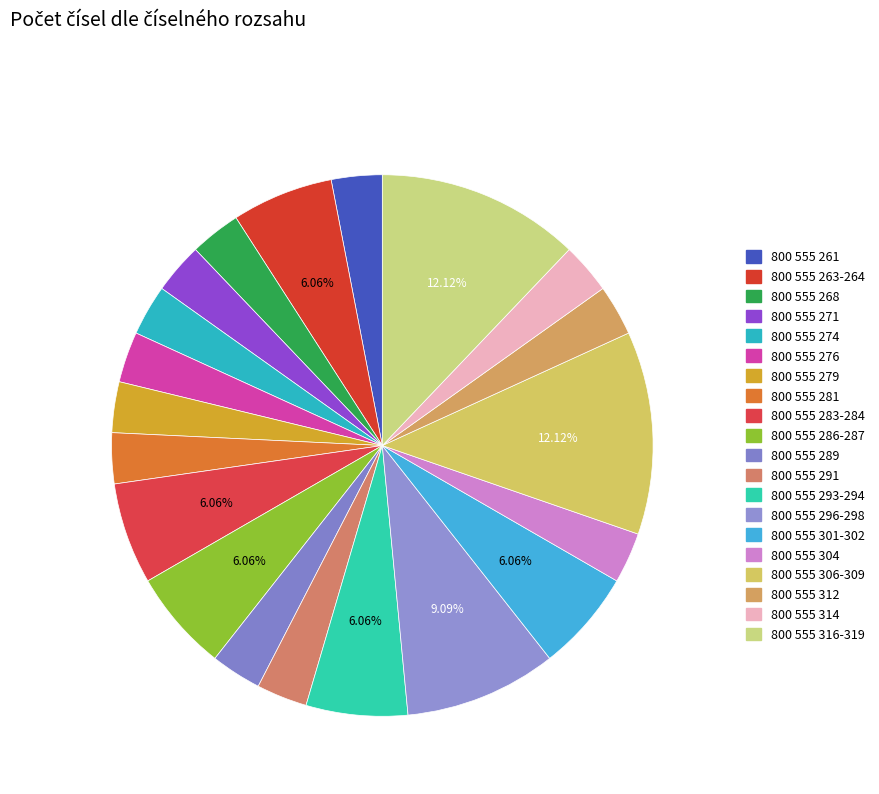

What is the largest slice in the pie chart?

800 555 306-309